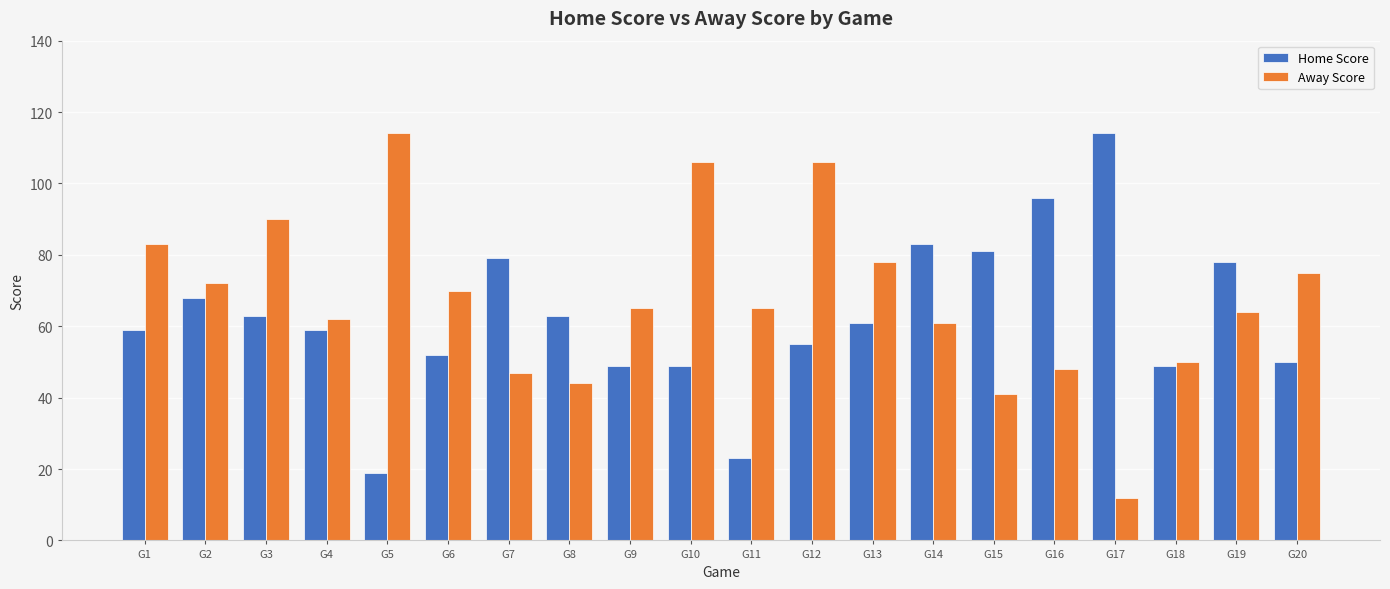

The value of Home Score at G15 is 111. True or false?

False